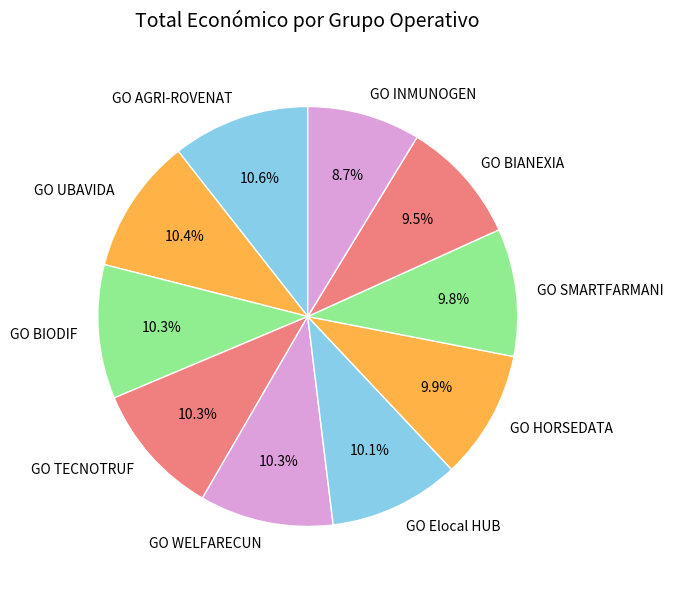

Count the number of slices in the pie.

10